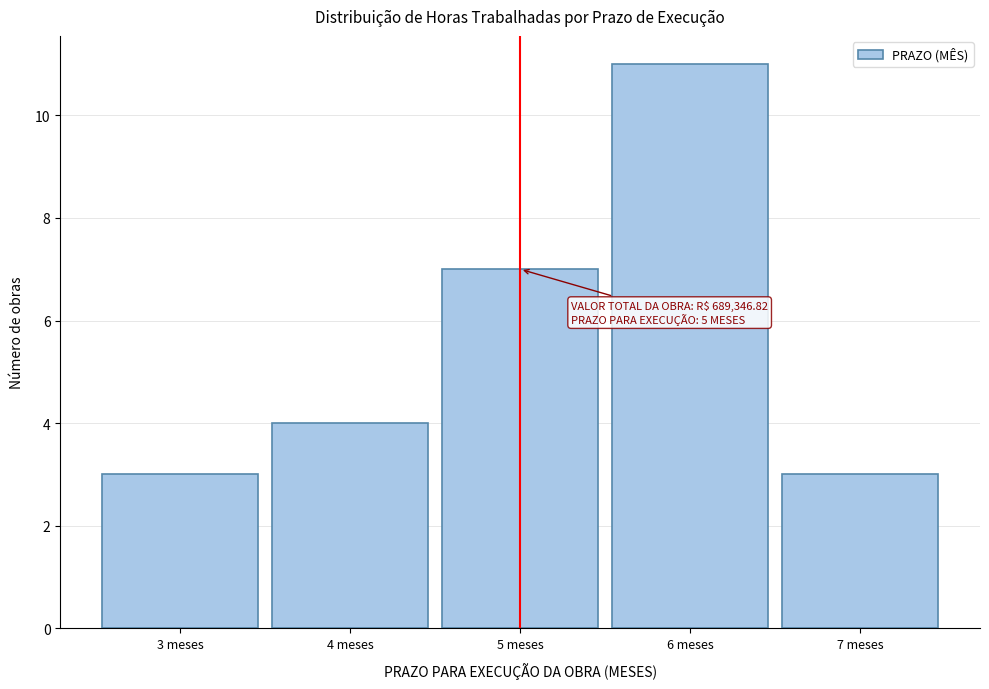

Which range on the x-axis has the tallest bar?

5.5 to 6.5